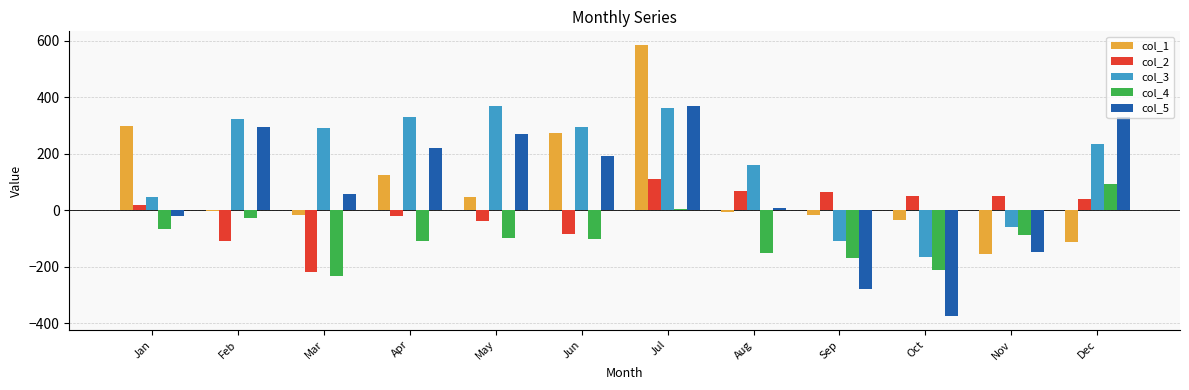

Is the value of col_5 at Aug greater than the value of col_1 at Oct?

Yes